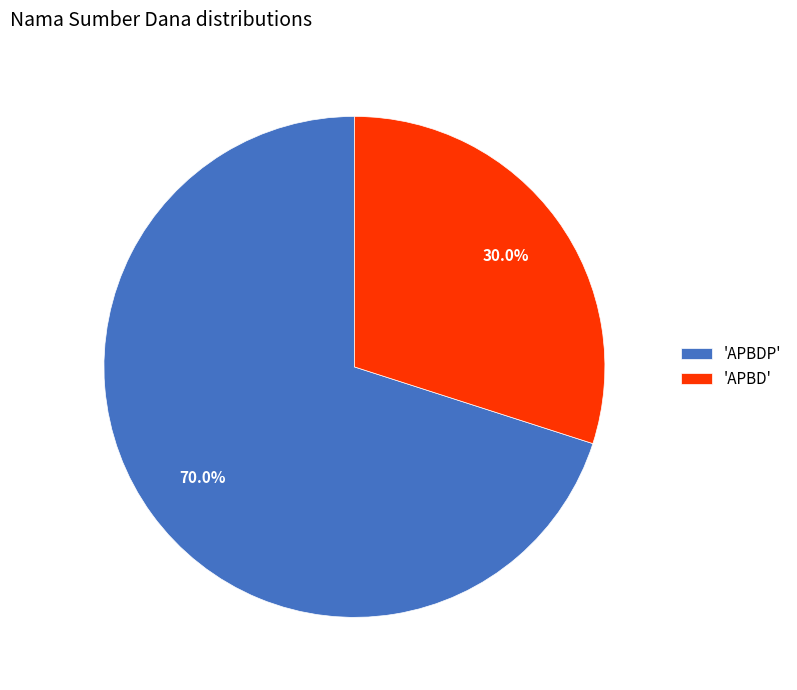

Which slice is the largest?

'APBDP'